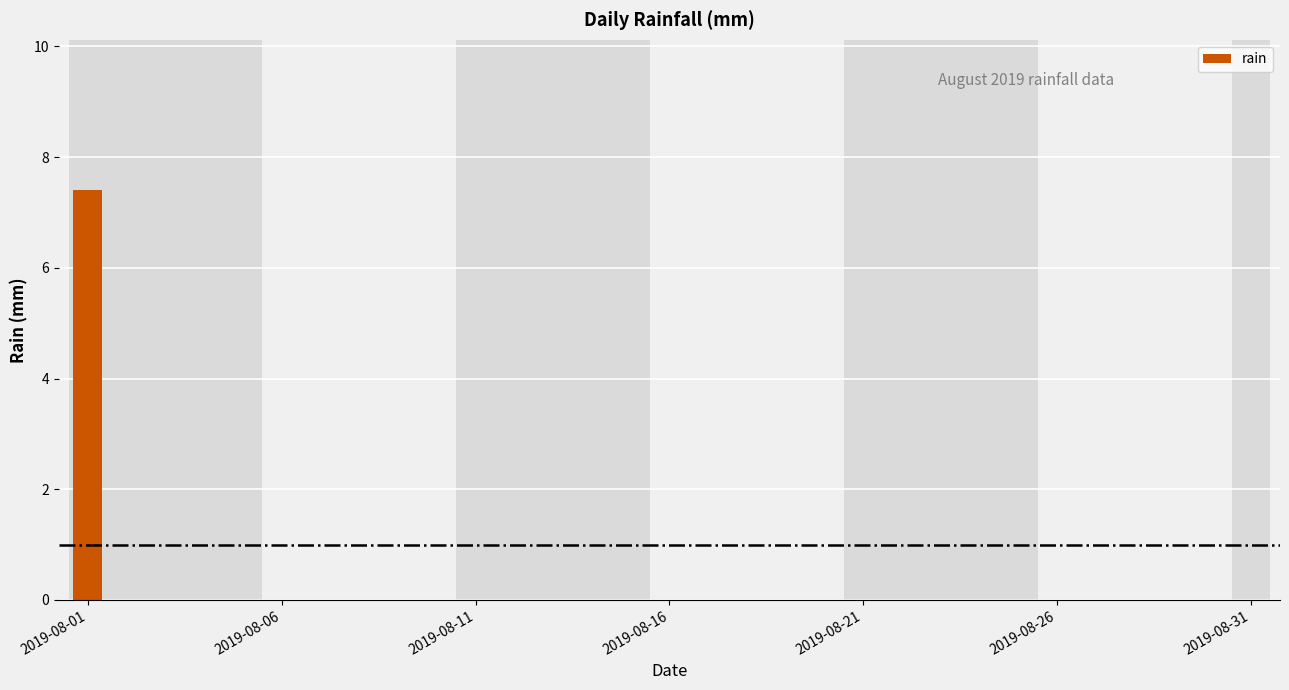

What is the greatest value displayed?

7.4